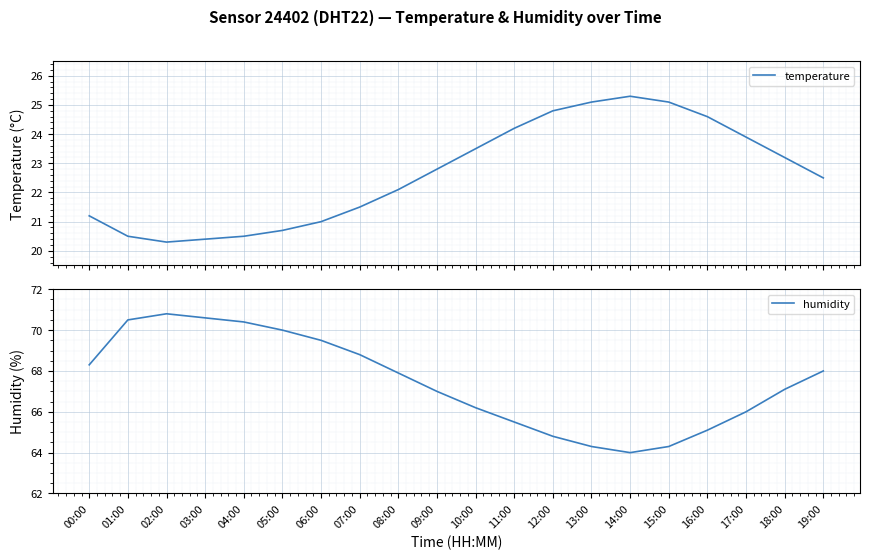

Reading left to right, what are all the values shown in this chart?

temperature: 21.2	20.5	20.3	20.4	20.5	20.7	21.0	21.5	22.1	22.8	23.5	24.2	24.8	25.1	25.3	25.1	24.6	23.9	23.2	22.5
humidity: 68.3	70.5	70.8	70.6	70.4	70.0	69.5	68.8	67.9	67.0	66.2	65.5	64.8	64.3	64.0	64.3	65.1	66.0	67.1	68.0